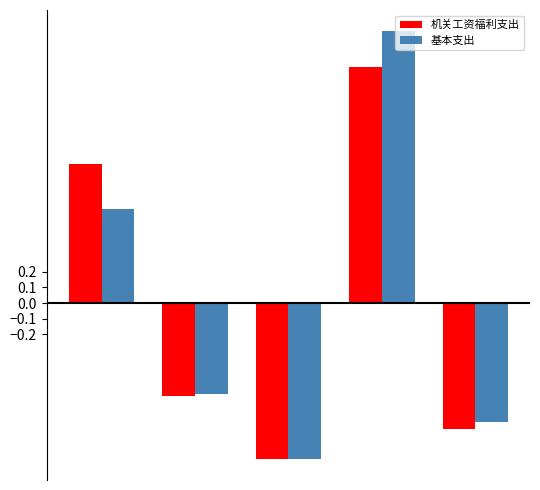

What is the difference between the second highest and second lowest values in the 基本支出 series?

1.4